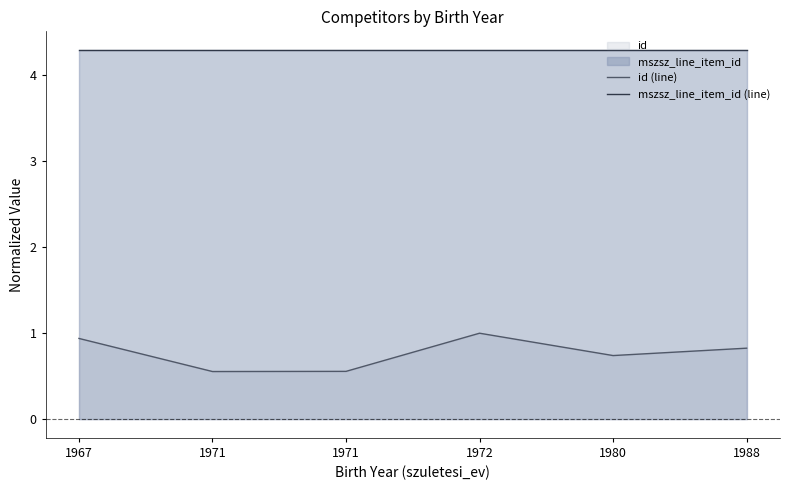

Rank the series by their maximum value, from lowest to highest.

id (line), mszsz_line_item_id (line)